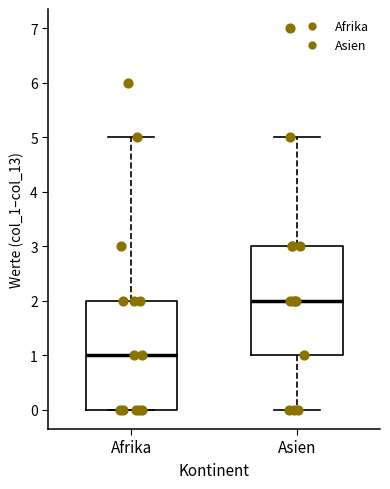

Reading left to right, read every box against the y-axis: the position of its median line, the range the box covers, and the ends of its whiskers. The values are not printed on the chart, so give them approximately, as read against the axis.

Afrika: median 1, box 0 to 2, whiskers 0 to 5
Asien: median 2, box 1 to 3, whiskers 0 to 5